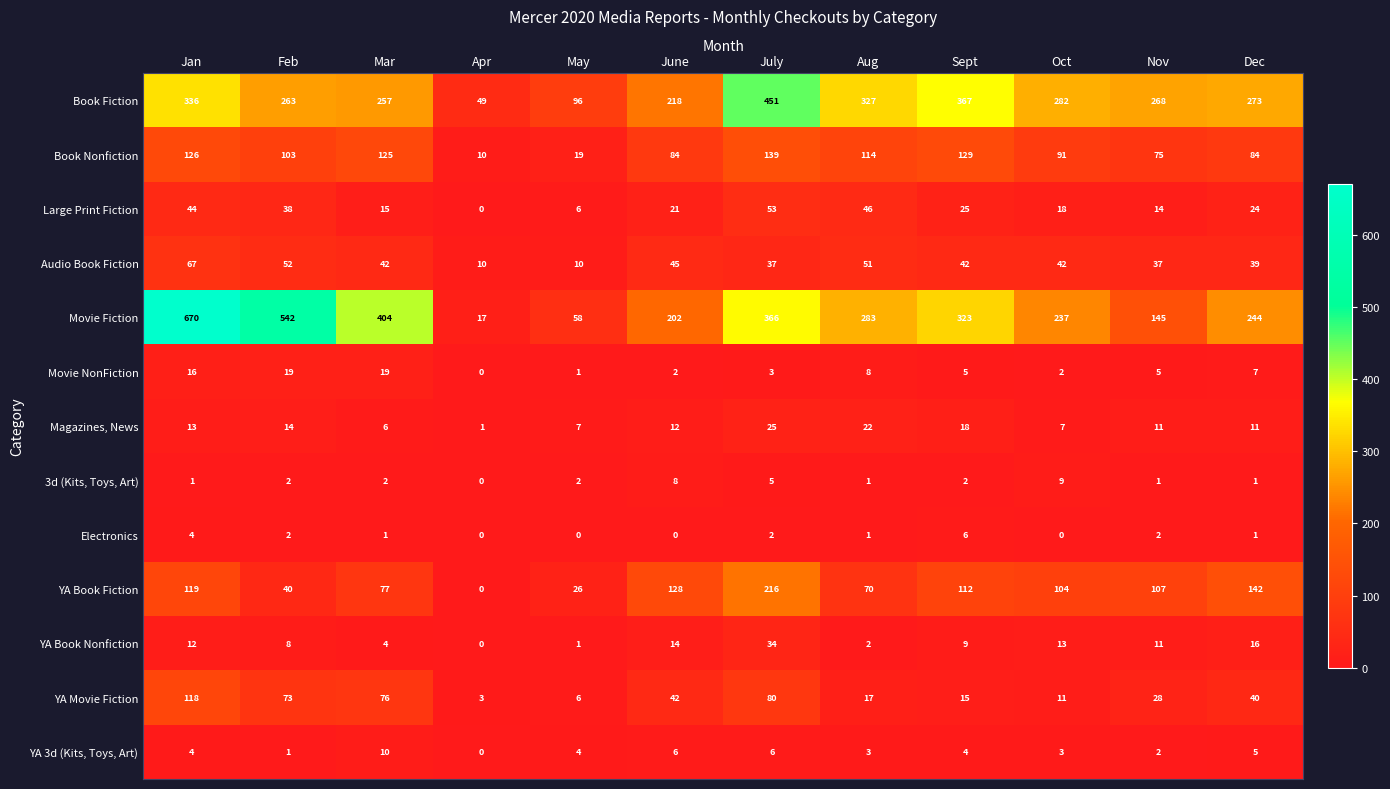

Count the number of data series in this chart.

13